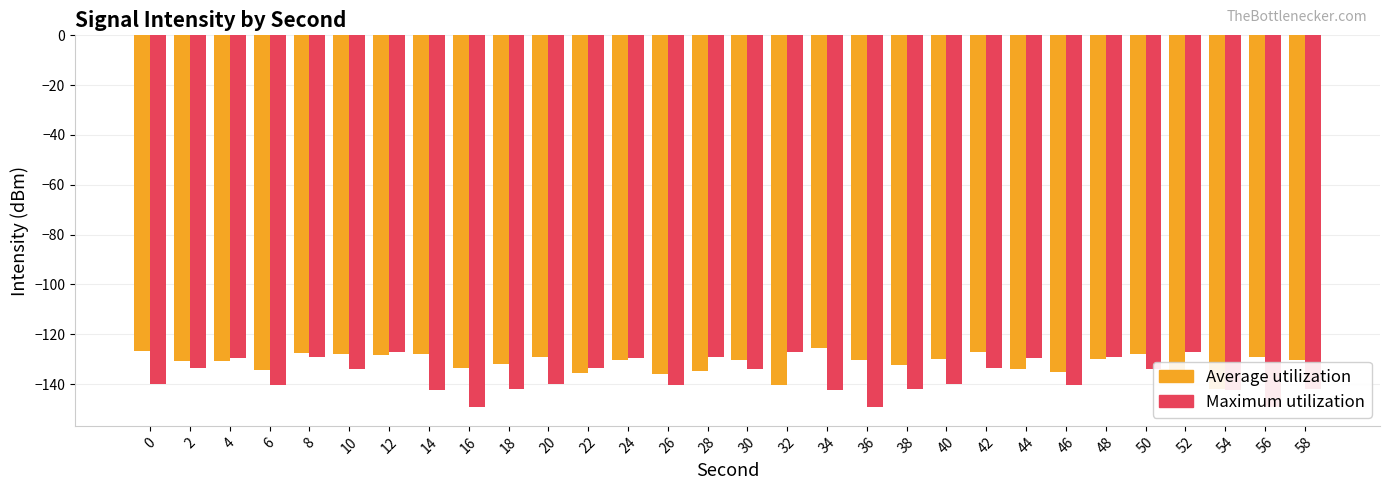

List the series in order of their peak value, highest first.

Average utilization, Maximum utilization